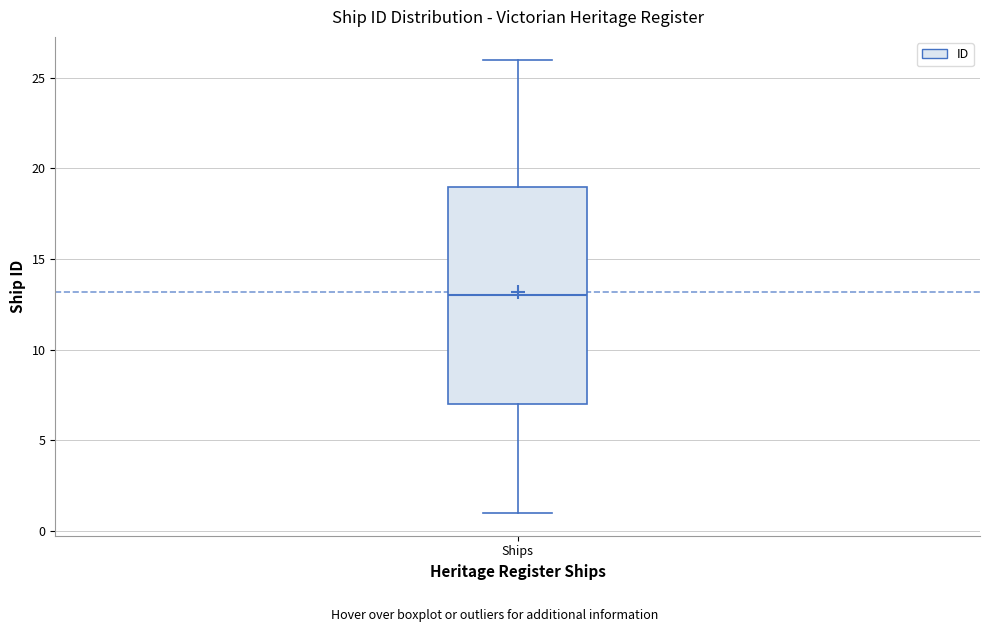

Transcribe this box plot: give where the median line is, the range the box spans, and where the two whiskers end, as read against the y-axis. The values are not printed on the chart, so give them approximately, as read against the axis.

median 13, box 7 to 19, whiskers 1 to 26